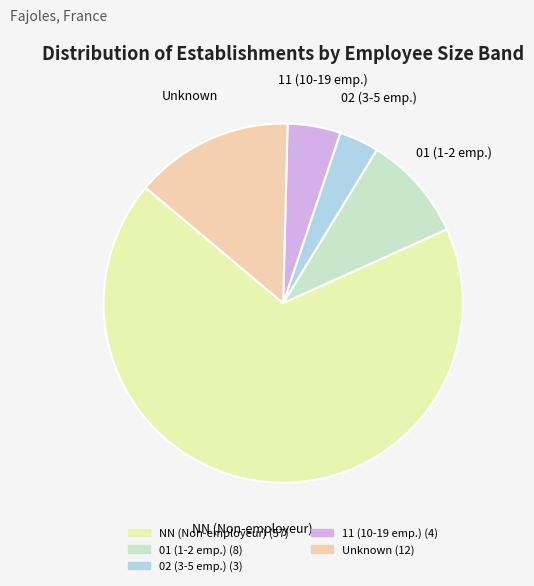

What is the smallest slice in the pie chart?

02 (3-5 emp.)